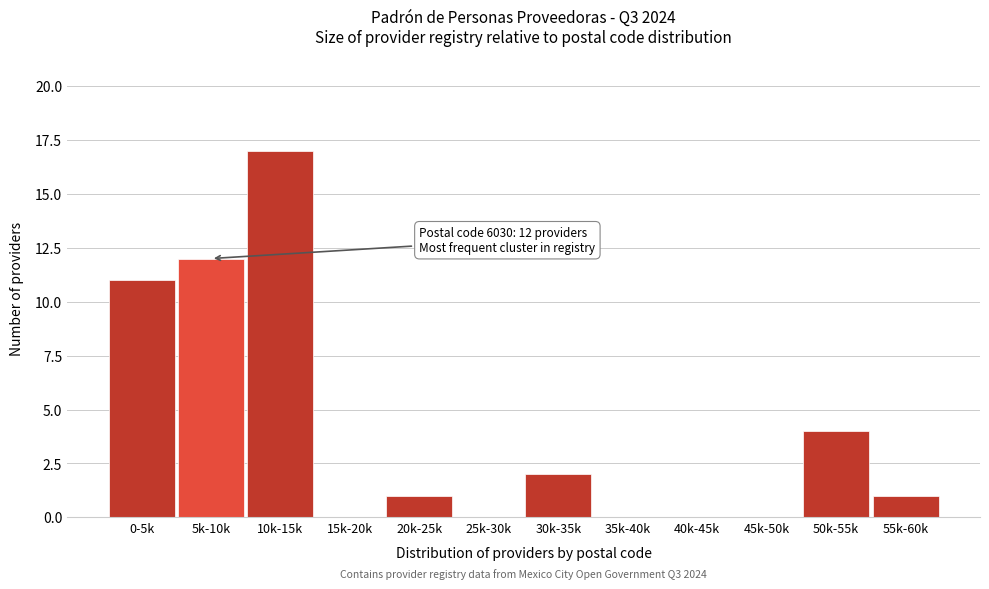

Reading left to right, what are all the values shown in this chart?

0-5k=11	5k-10k=12	10k-15k=17	15k-20k=0	20k-25k=1	25k-30k=0	30k-35k=2	35k-40k=0	40k-45k=0	45k-50k=0	50k-55k=4	55k-60k=1